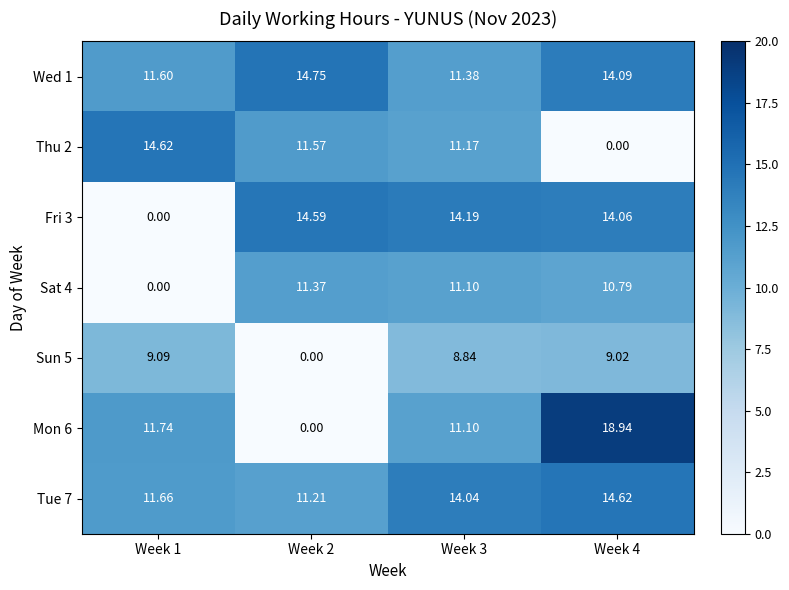

Is the value of Fri 3 at Week 4 greater than the value of Wed 1 at Week 1?

Yes